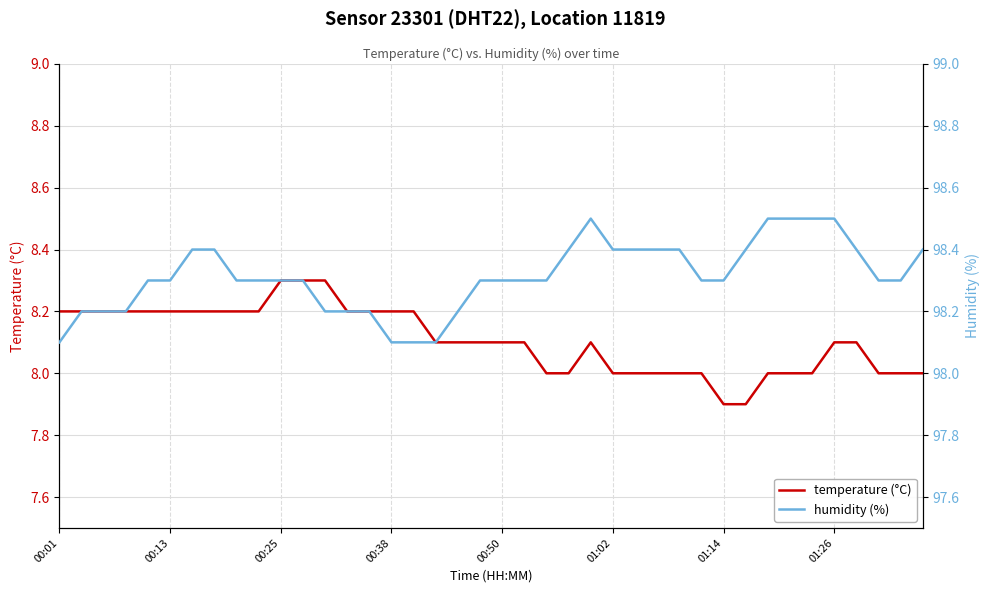

True or false: humidity (%) and temperature (°C) cross at least once.

False